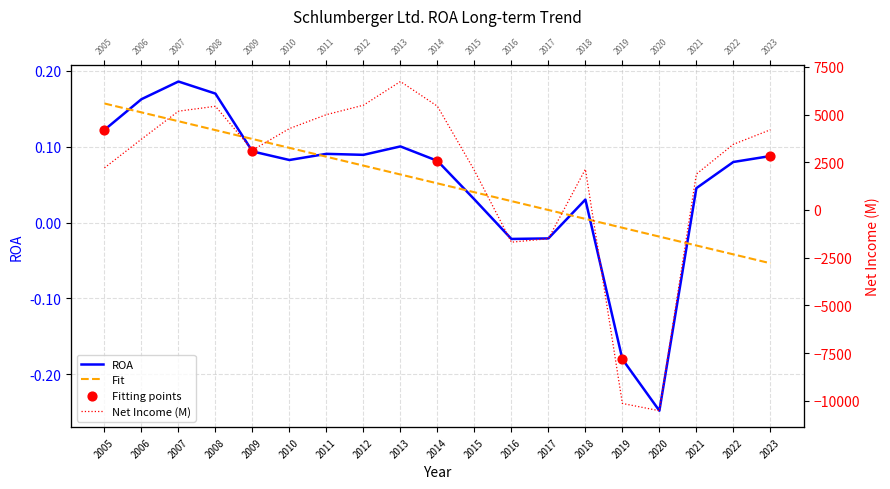

Which series contains the highest Y value?

Net Income (M)